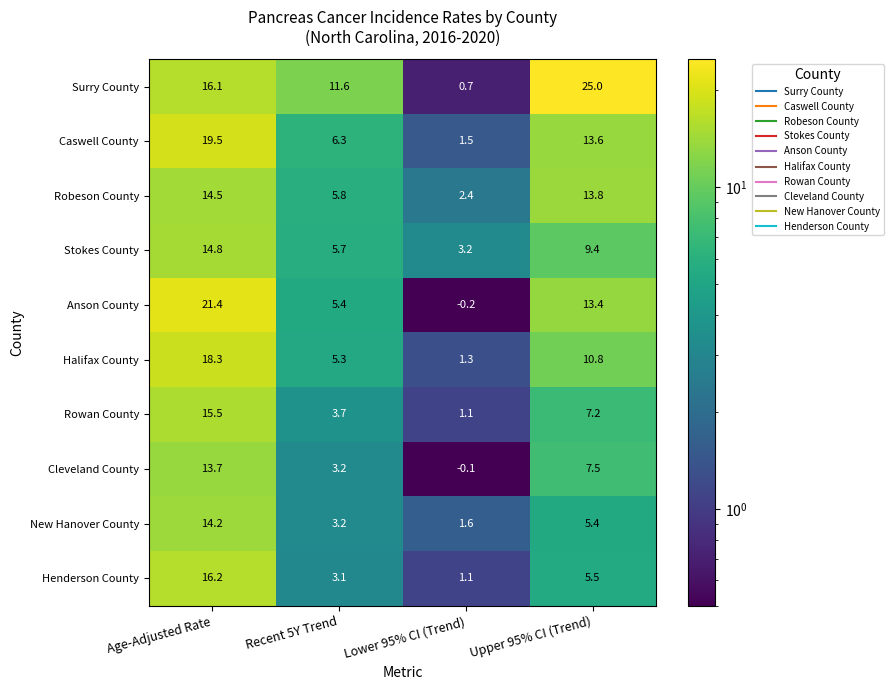

What is the difference between the highest and lowest values at Age-Adjusted Rate?

7.7